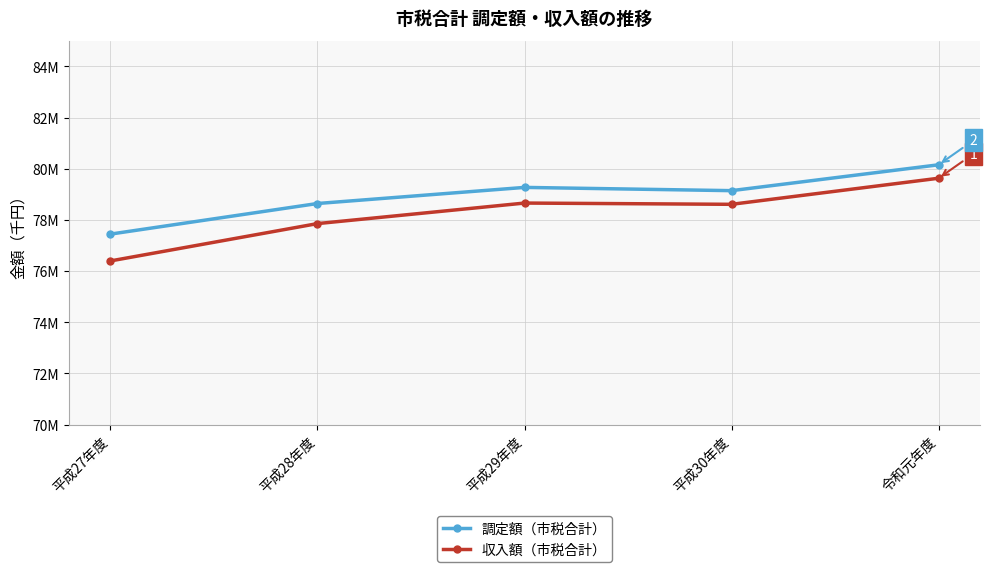

What are all the series names shown in the legend?

調定額（市税合計）, 収入額（市税合計）